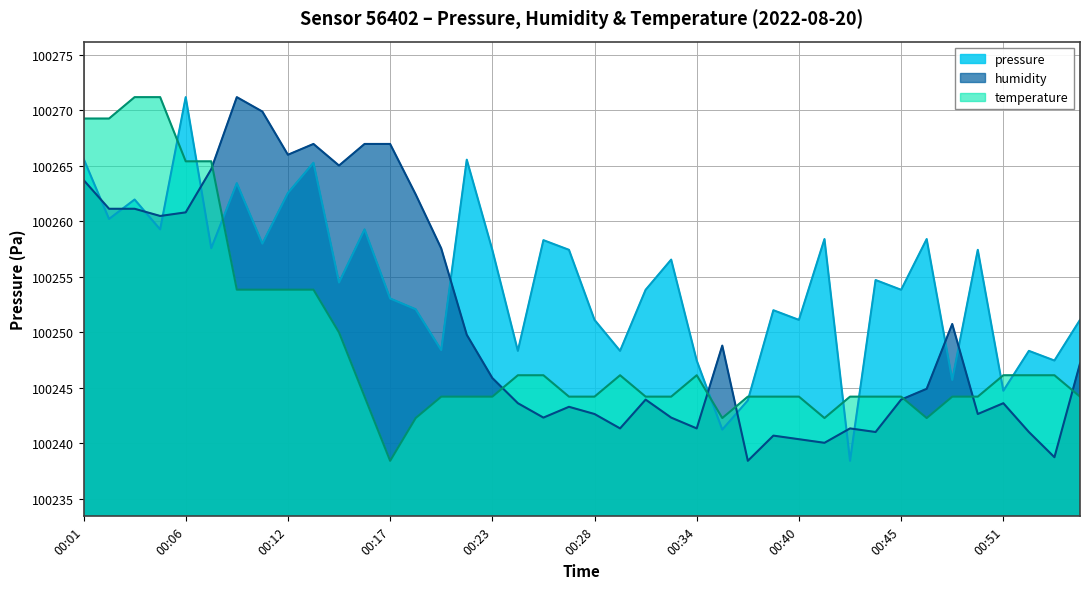

Is it true that pressure equals 135702.9 at 00:05?

False